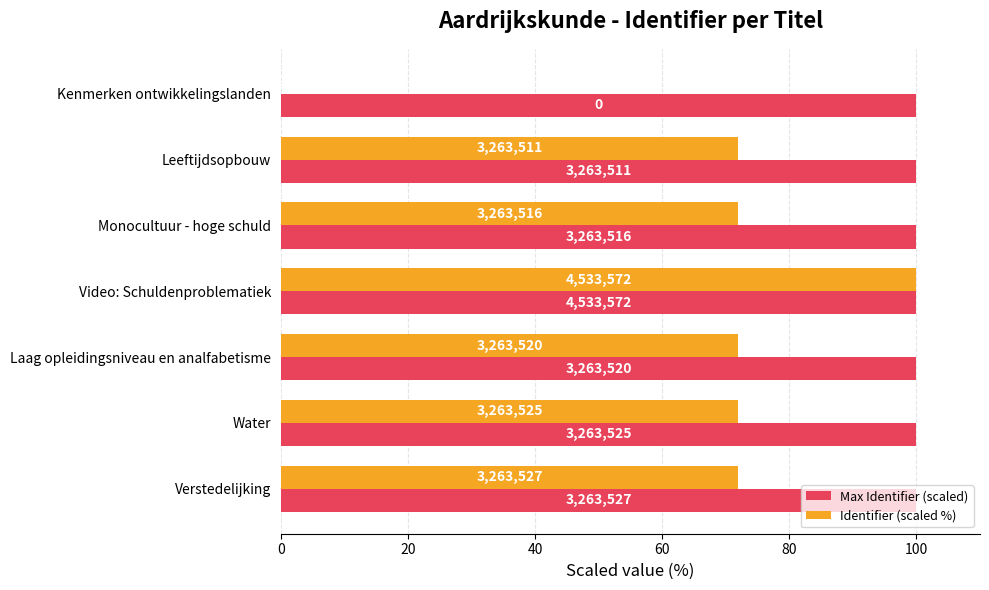

What are all the series names shown in the legend?

Max Identifier (scaled), Identifier (scaled %)